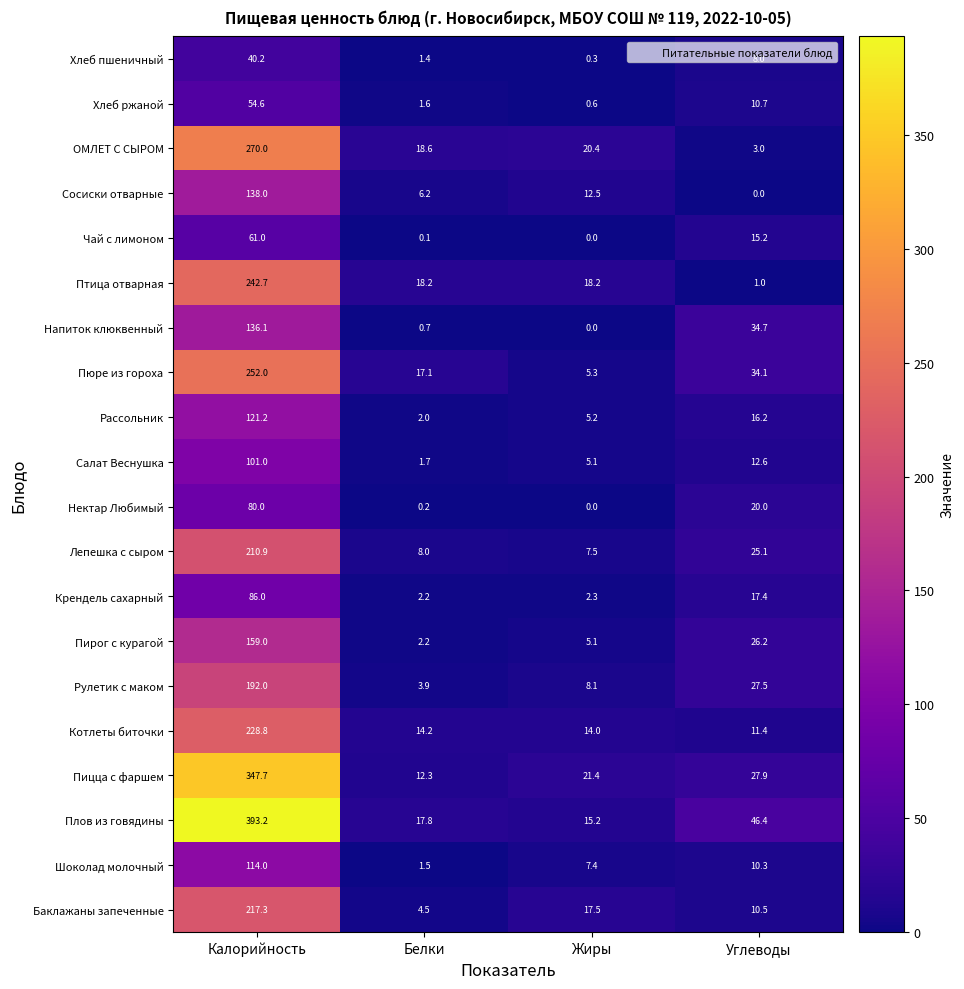

List the labels in order of Пирог с курагой value, smallest first.

Белки, Жиры, Углеводы, Калорийность